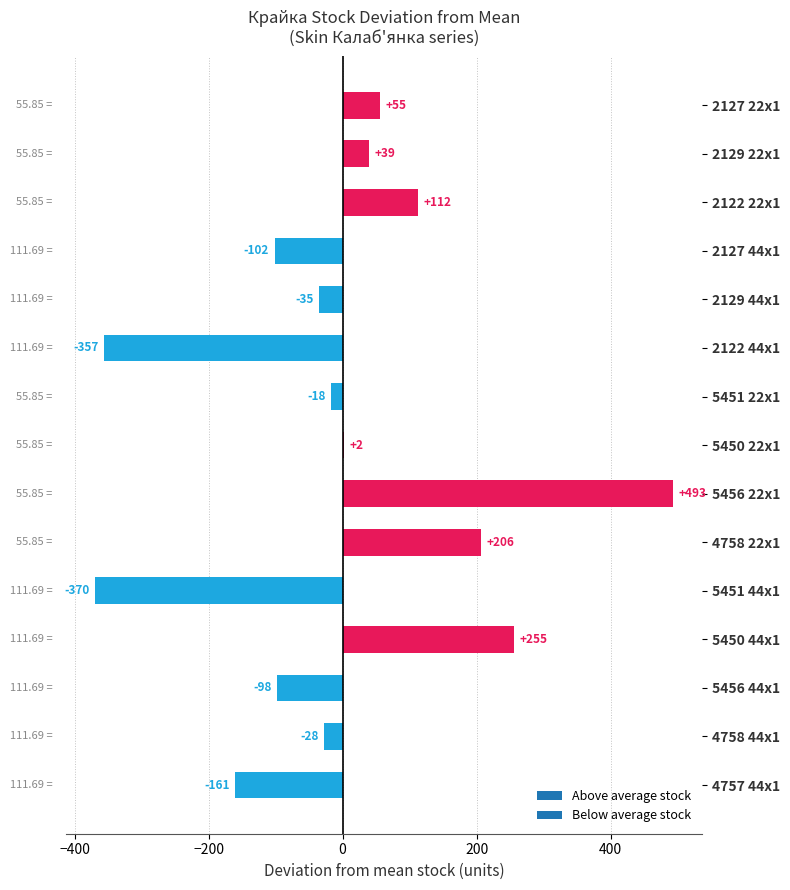

What is the change in value from 4758 44x1 to 2122 44x1?

-329.0